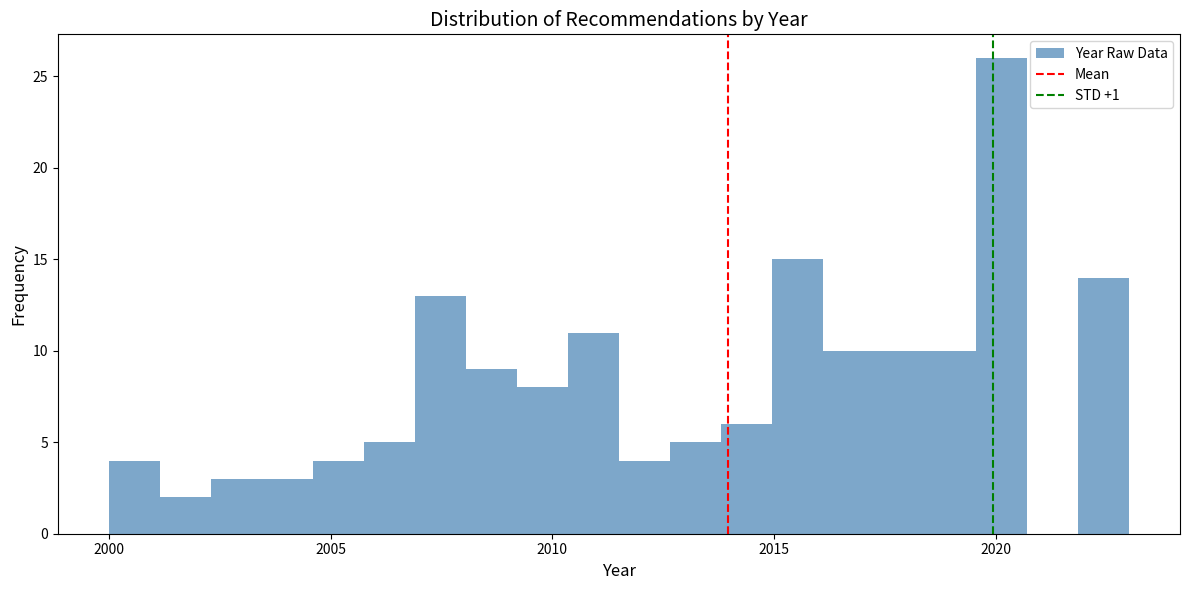

Read against the x-axis, roughly where is the centre of the tallest bar?

2020.0